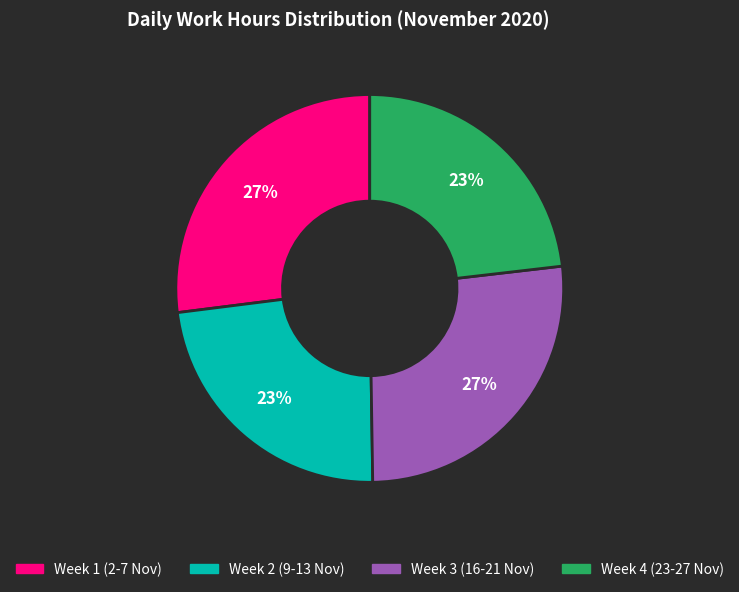

To the nearest percent, what is the difference between the largest and smallest slice percentages?

4%